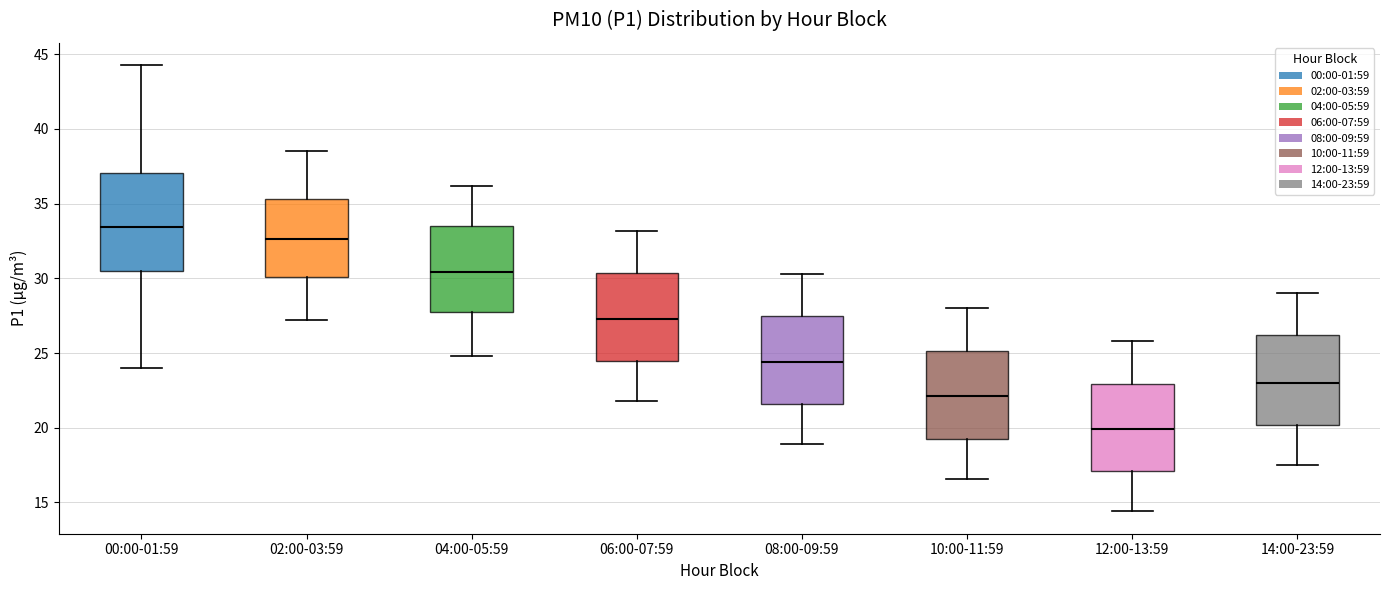

Which box is the tallest, from its lower edge to its upper edge?

00:00-01:59